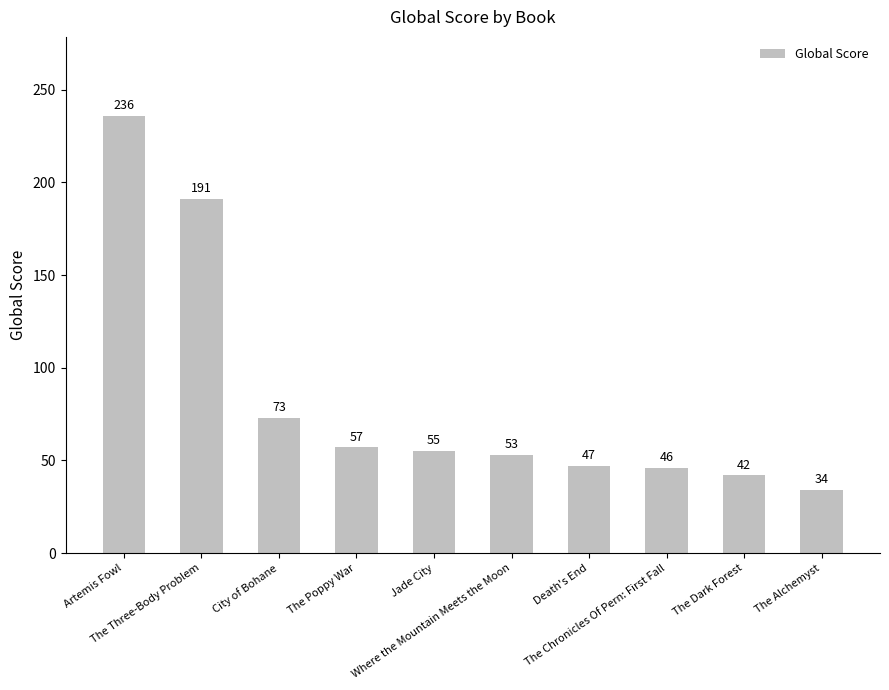

Where does the data first go above 55?

Artemis Fowl